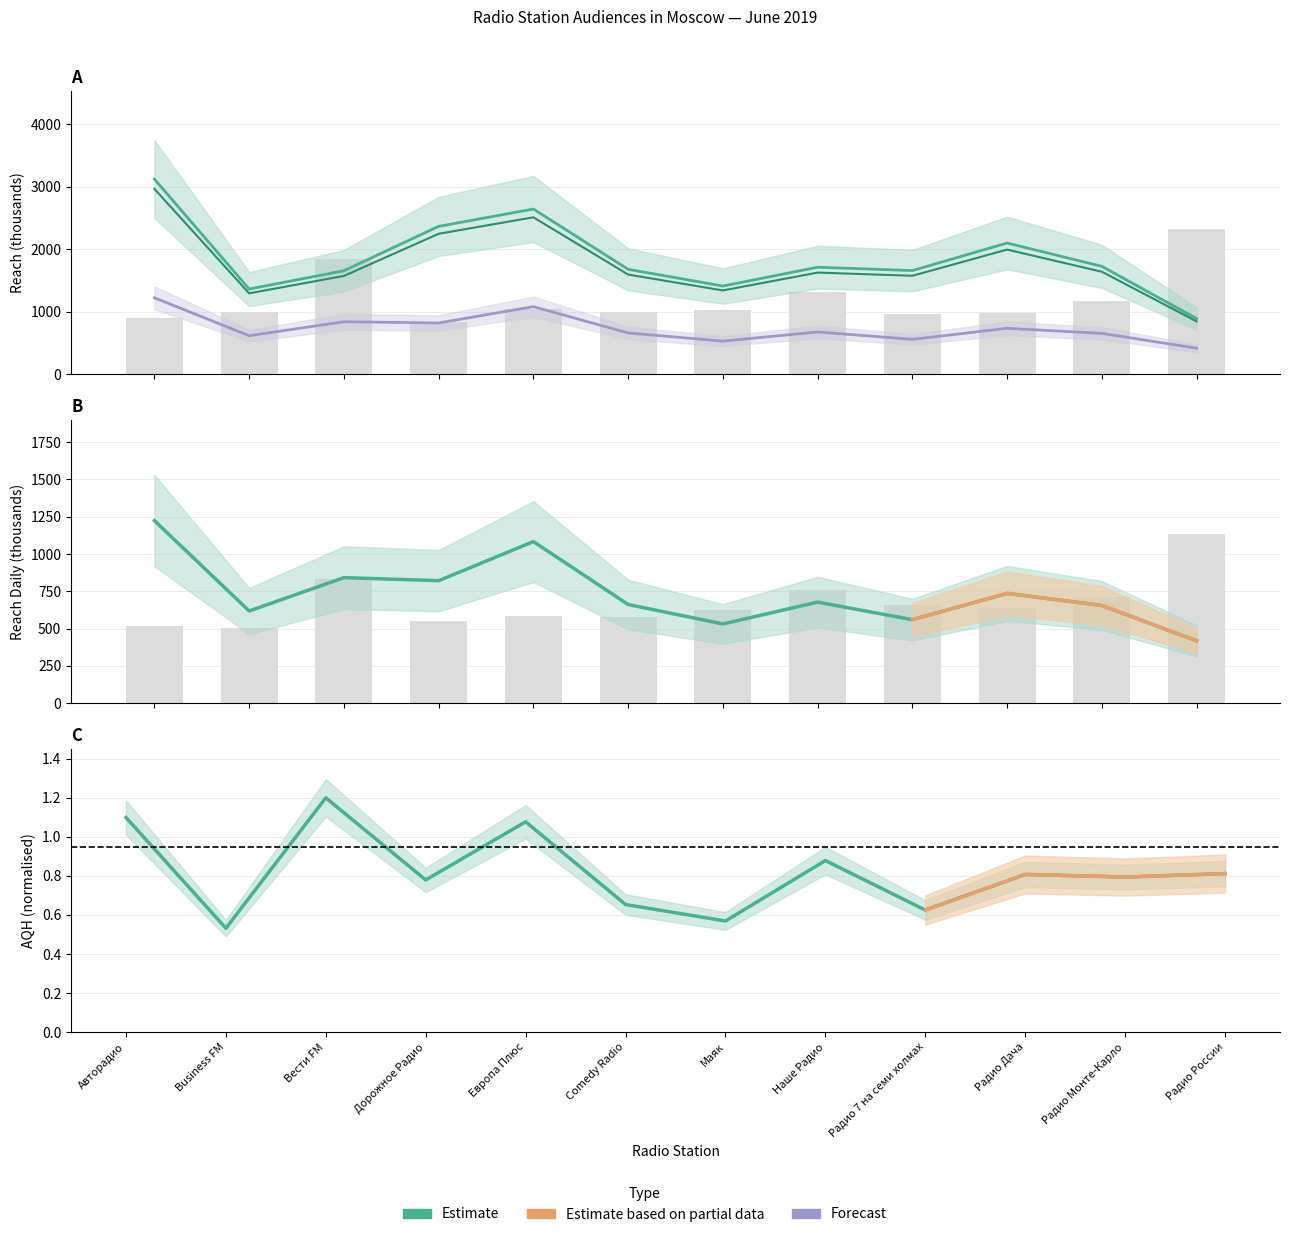

Reading left to right, list all the values displayed in this chart.

AQH: 1.1	0.5	1.2	0.8	1.1	0.7	0.6	0.9	0.6	0.8	0.8	0.8
Reach Dly: 1223.6	617.7	841.1	820.9	1082.7	661.2	530.9	677.1	559.5	735.7	654.5	417.9
Reach: 3121.9	1363.6	1656.4	2365.9	2643.2	1679.2	1412.0	1712.7	1659.0	2099.8	1726.8	891.0
TSL Dly: 520.0	504.0	832.0	552.0	584.0	576.0	624.0	760.0	656.0	640.0	712.0	1136.0
TSL Wly: 900.0	995.0	1850.0	840.0	1040.0	995.0	1030.0	1310.0	960.0	980.0	1175.0	2325.0